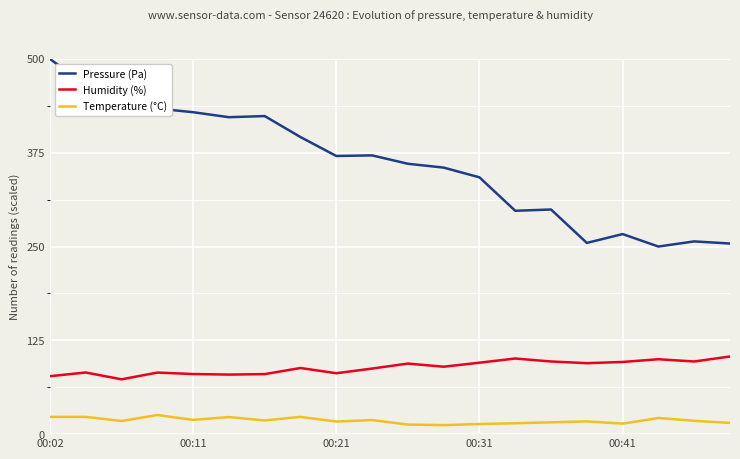

Rank the series by their maximum value, from lowest to highest.

Temperature (°C), Humidity (%), Pressure (Pa)